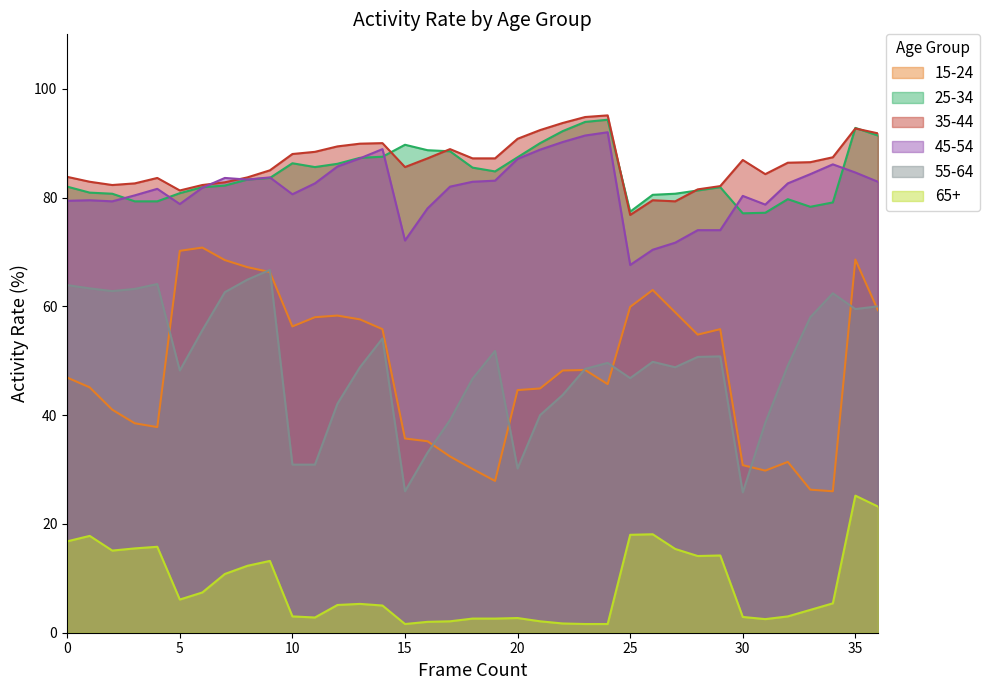

At which category is the sum across all series the highest?

35